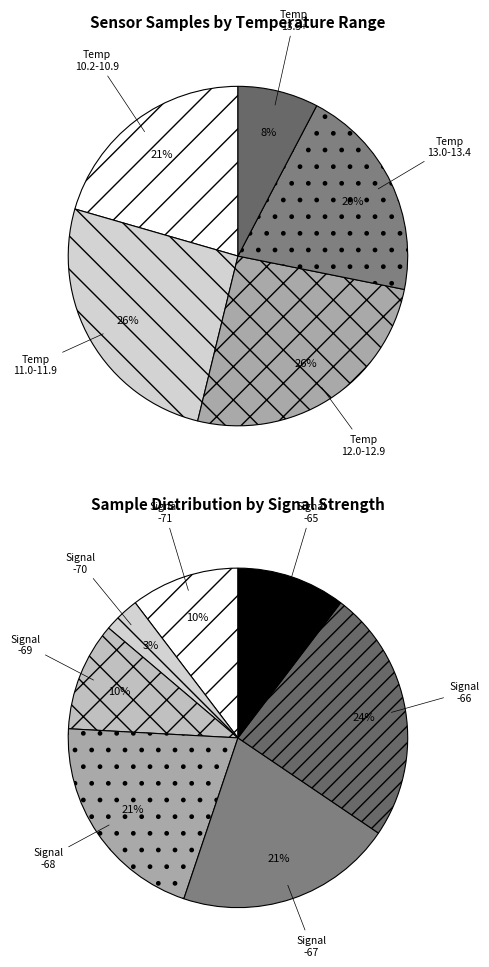

True or false: 28 accounts for 14% of the total.

False